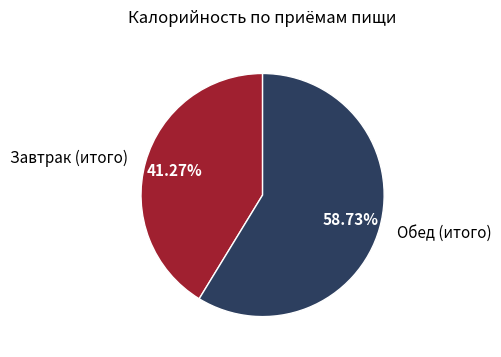

What percentage do Обед (итого) and Завтрак (итого) together represent?

100.0%